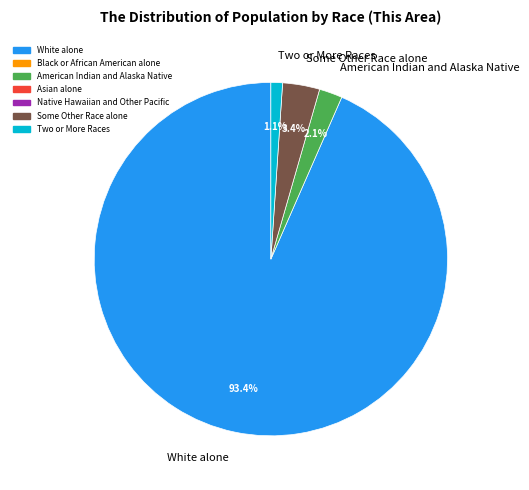

What portion of the pie excludes Some Other Race alone?

96.6%